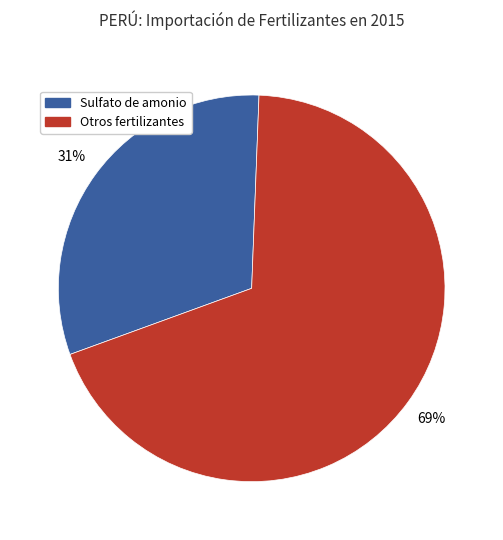

Which has a higher value, Otros fertilizantes or Sulfato de amonio?

Otros fertilizantes